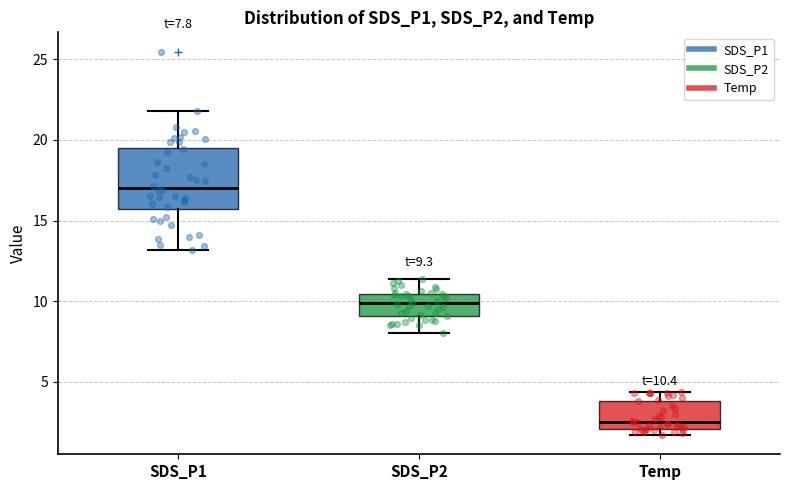

Which box's median line is the highest?

SDS_P1